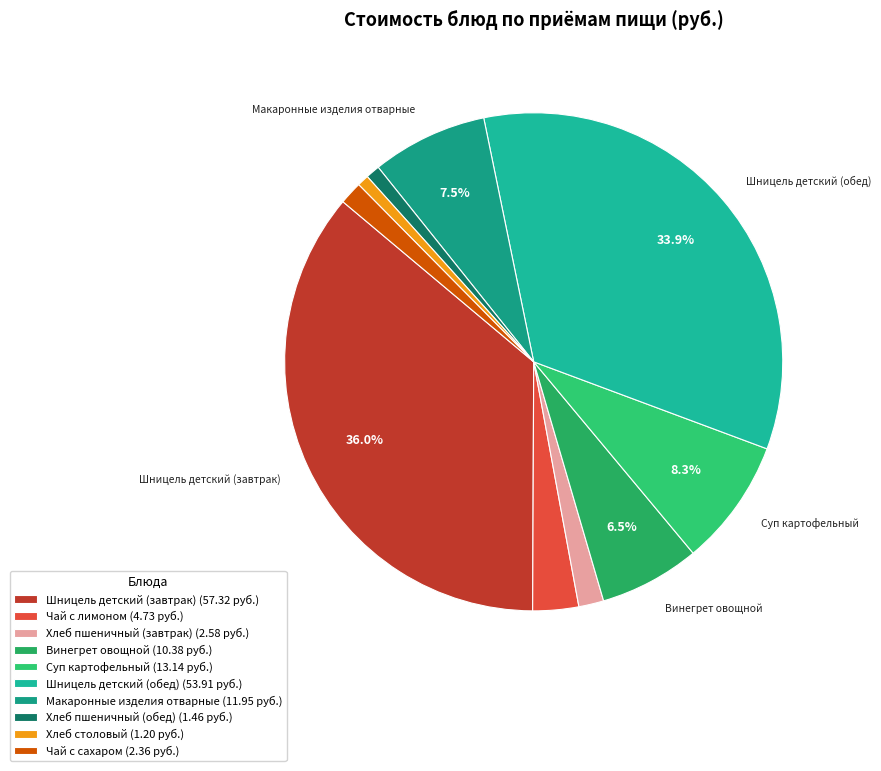

To the nearest percent, what is the difference between the largest and smallest slice percentages?

35%